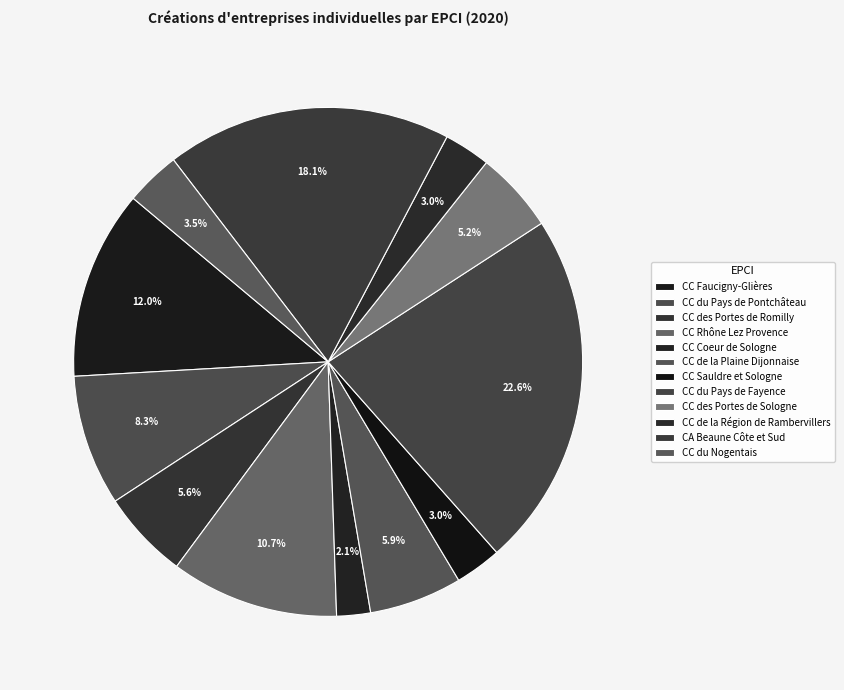

Is it true that CC Faucigny-Glières is 3% of the pie?

False